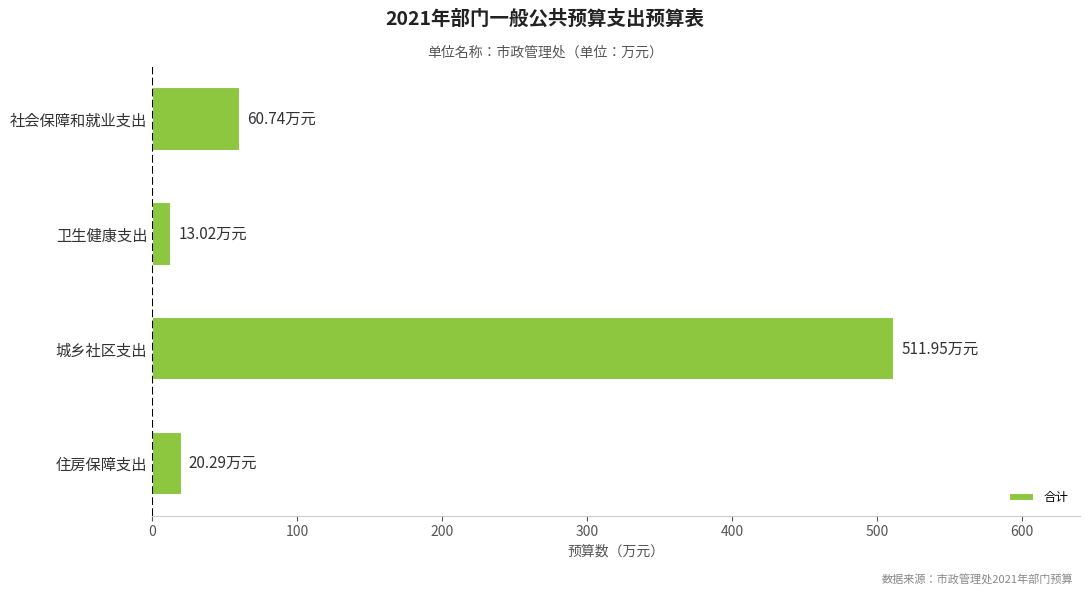

What is the sum of all values?

606.0